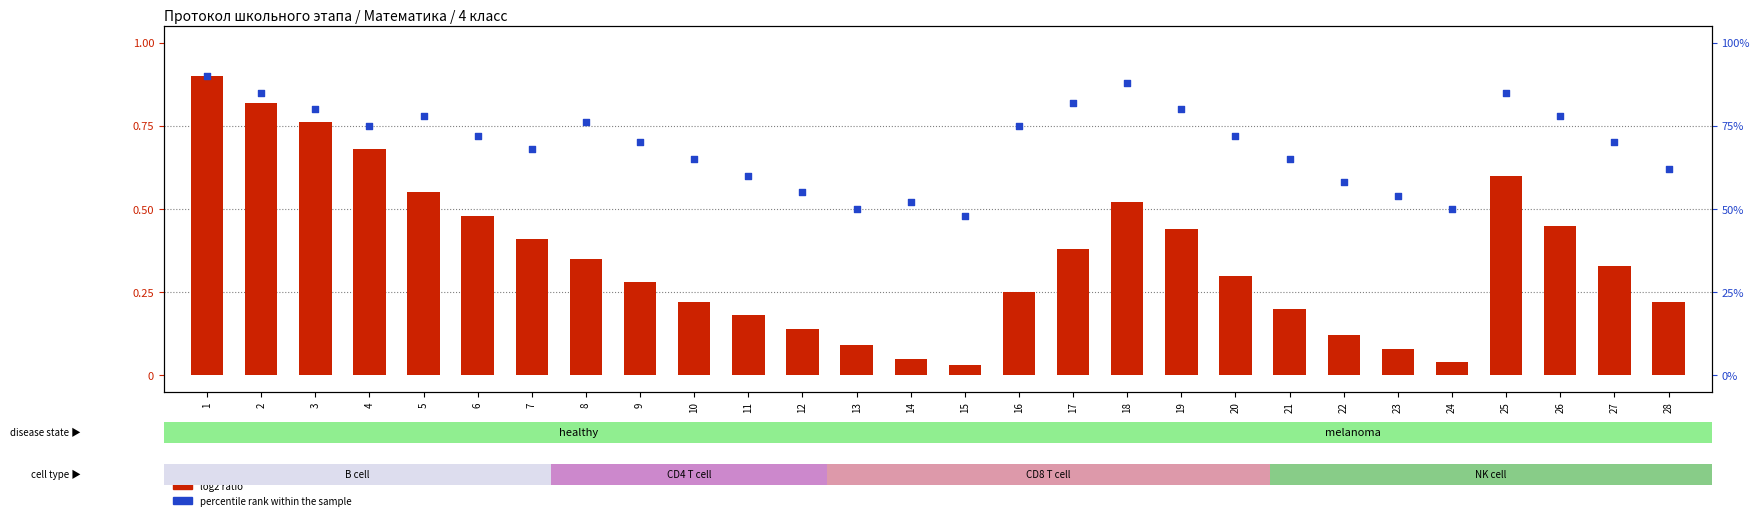

What is the total value across all series at 10?

0.9